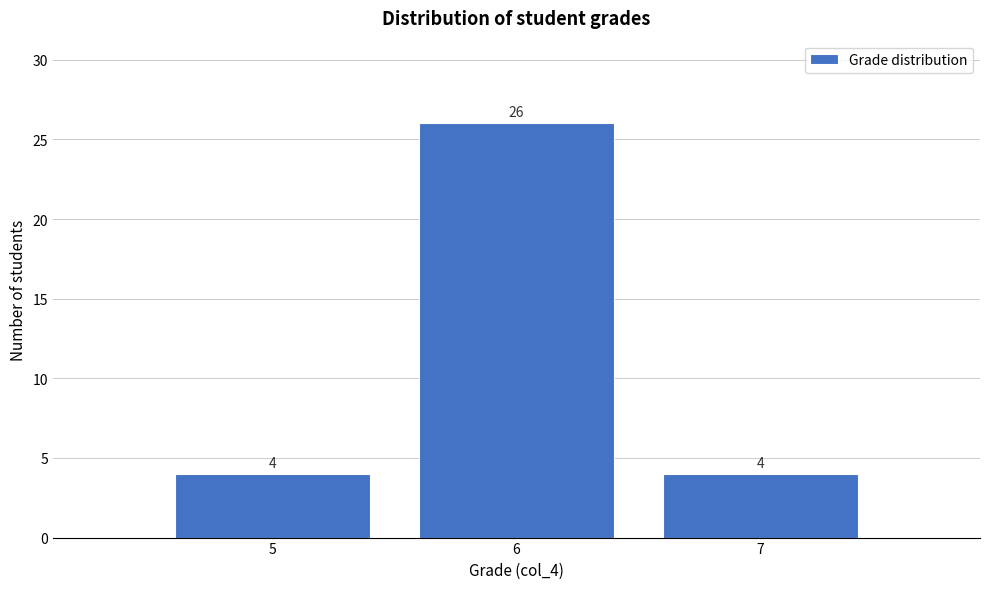

Reading right to left, extract all data points from this chart.

4	26	4